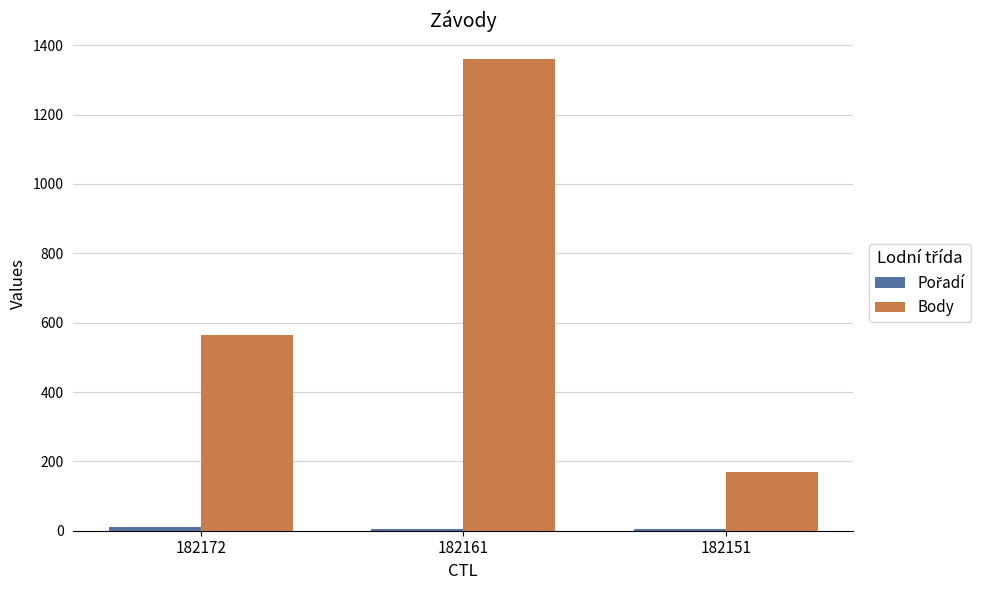

What is the maximum value for Body?

1360